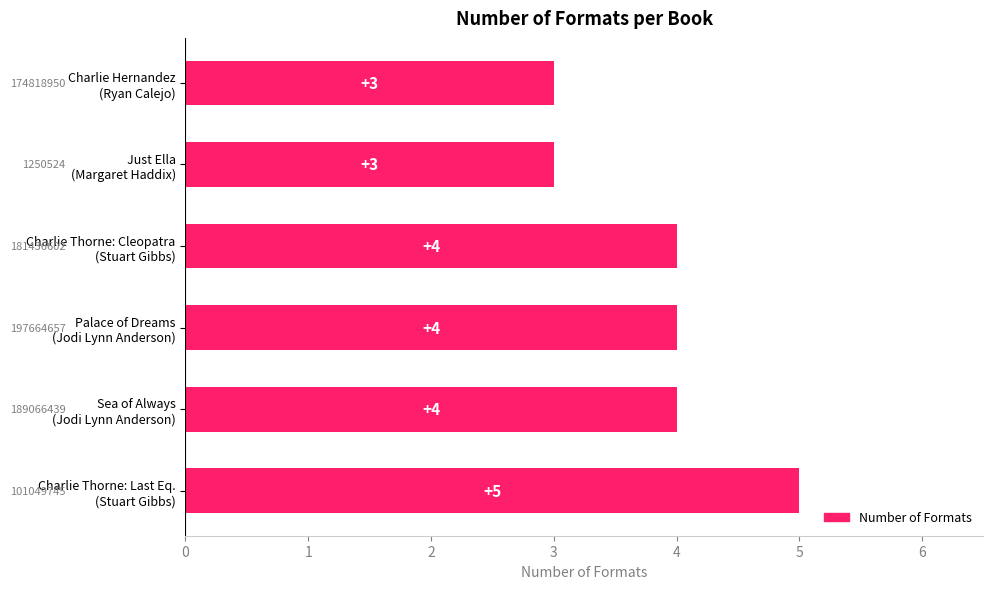

What is the sum of all values?

23